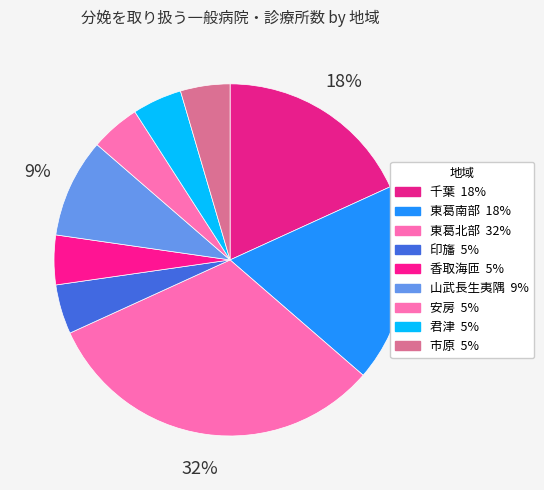

How many segments does this pie chart have?

9